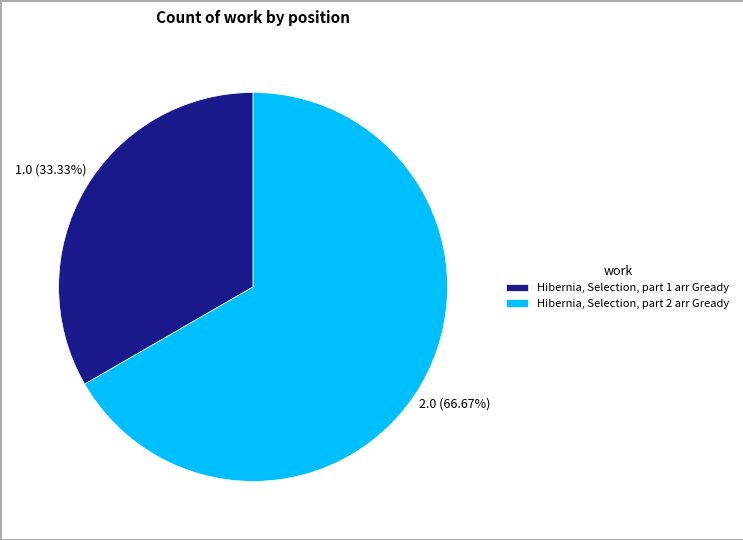

To the nearest percent, what portion does Hibernia, Selection, part 2 arr Gready represent?

67%